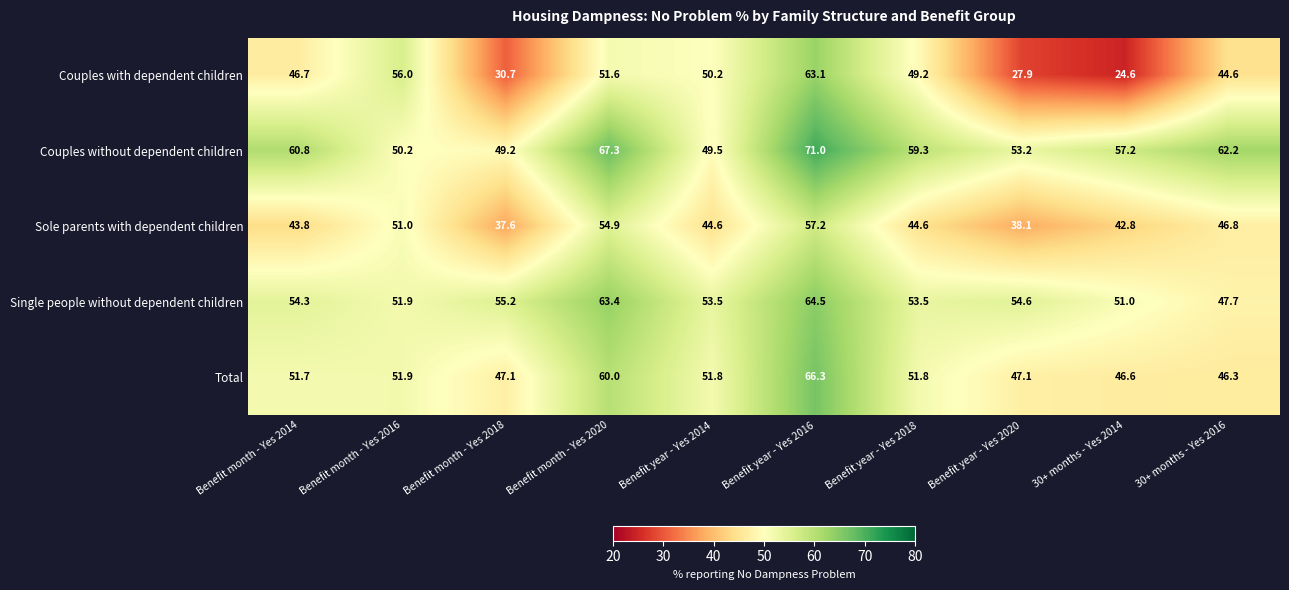

At how many categories does at least one series exceed 70?

1